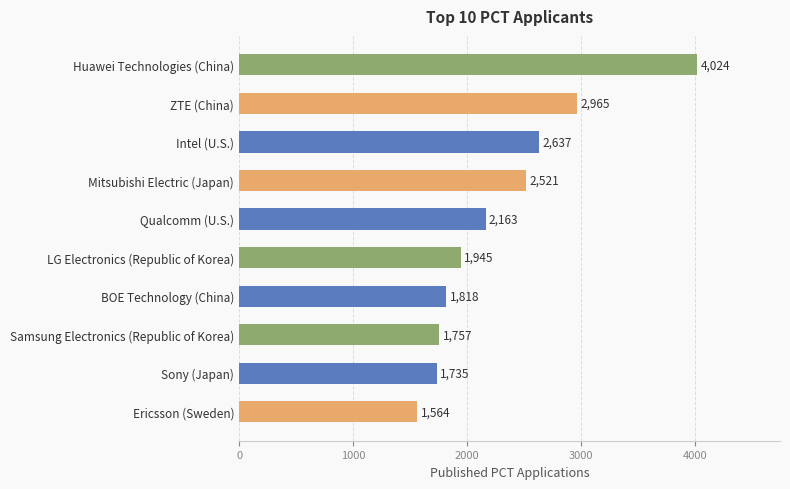

Between Ericsson (Sweden) and Samsung Electronics (Republic of Korea), which is larger?

Samsung Electronics (Republic of Korea)